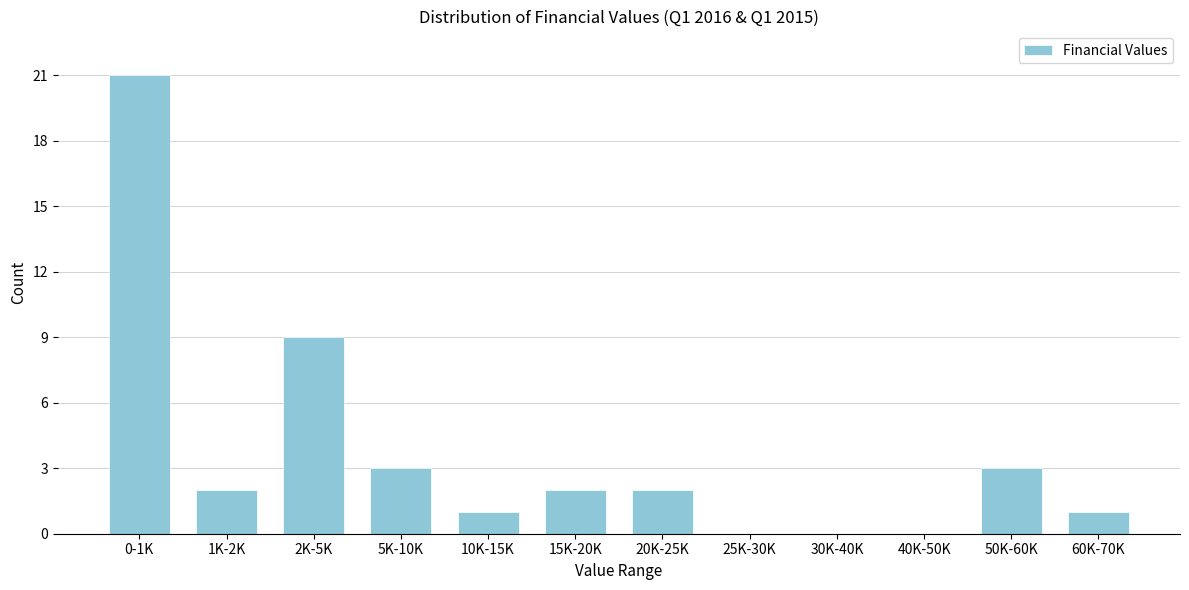

Reading left to right, list all the values displayed in this chart.

0-1K=21	1K-2K=2	2K-5K=9	5K-10K=3	10K-15K=1	15K-20K=2	20K-25K=2	25K-30K=0	30K-40K=0	40K-50K=0	50K-60K=3	60K-70K=1